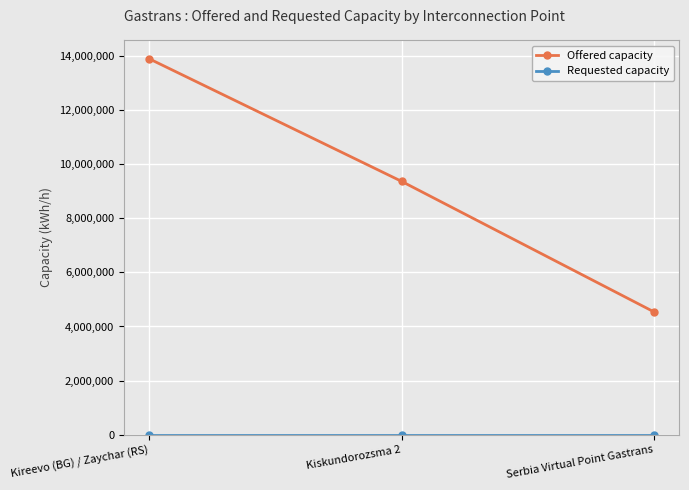

Which series has the largest range (max minus min)?

Offered capacity